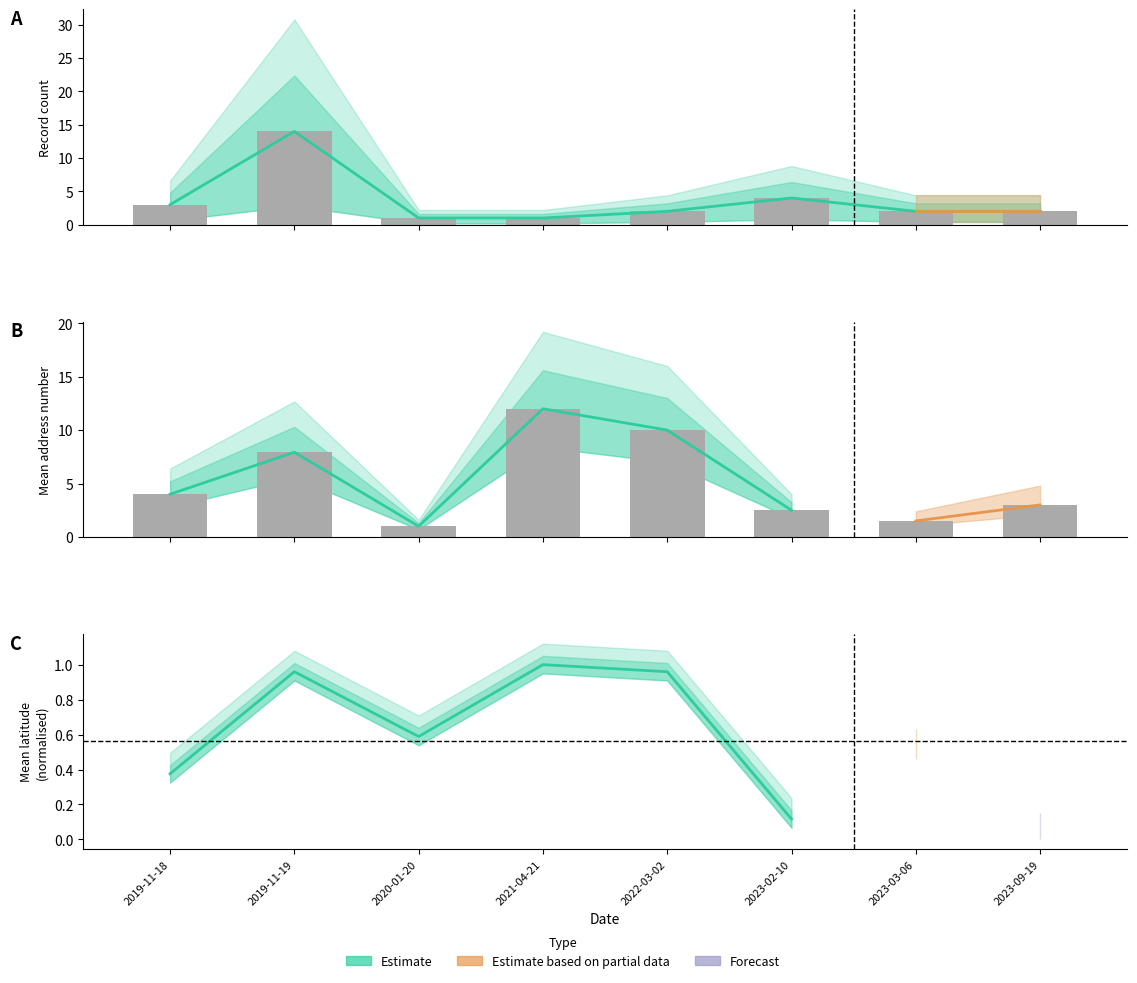

Does the chart contain stacked bars?

No